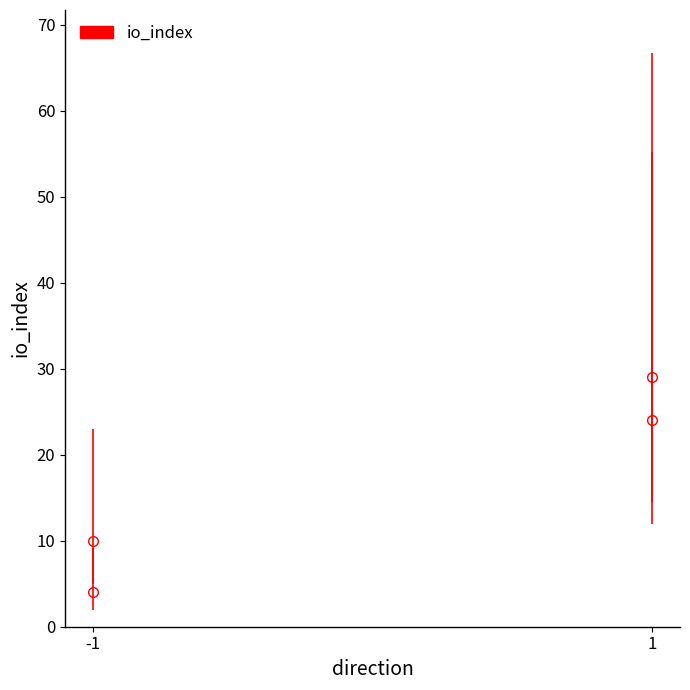

What is the minimum value shown in the chart?

4